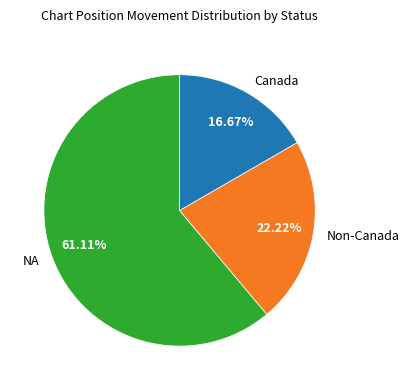

Between NA and Non-Canada, which is larger?

NA